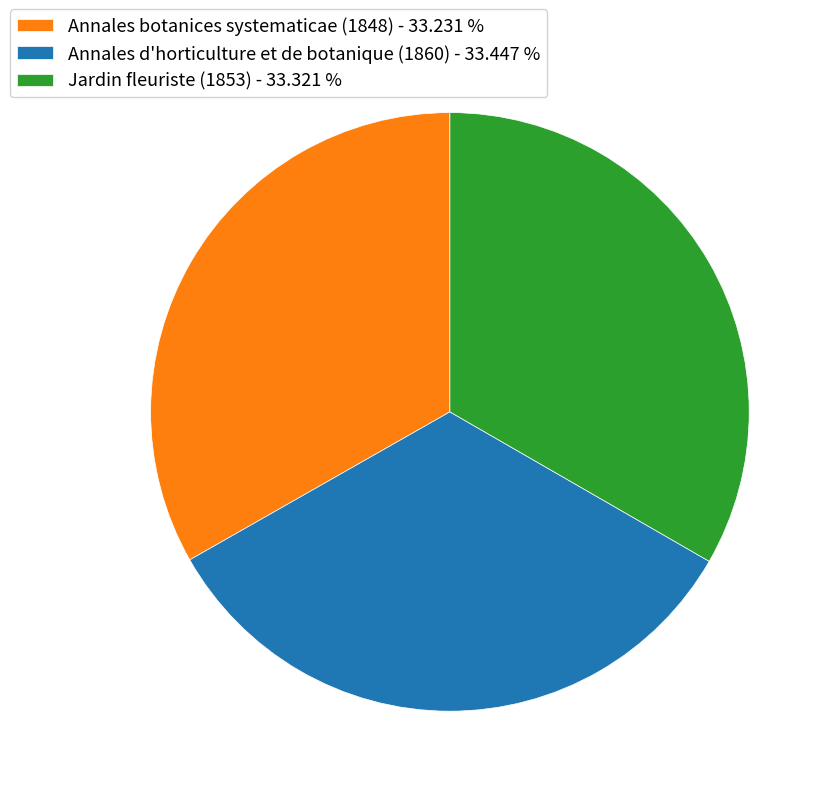

Is the sum of Annales botanices systematicae (1848) - 33.231 % and Jardin fleuriste (1853) - 33.321 % greater than half?

Yes